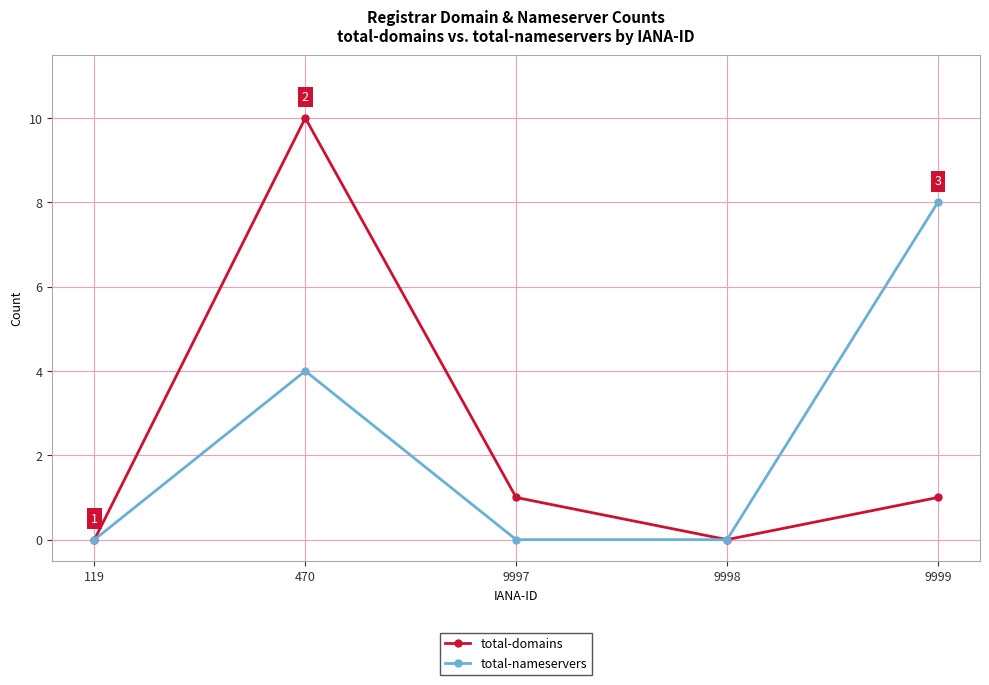

At which label does total-nameservers reach its peak?

9999